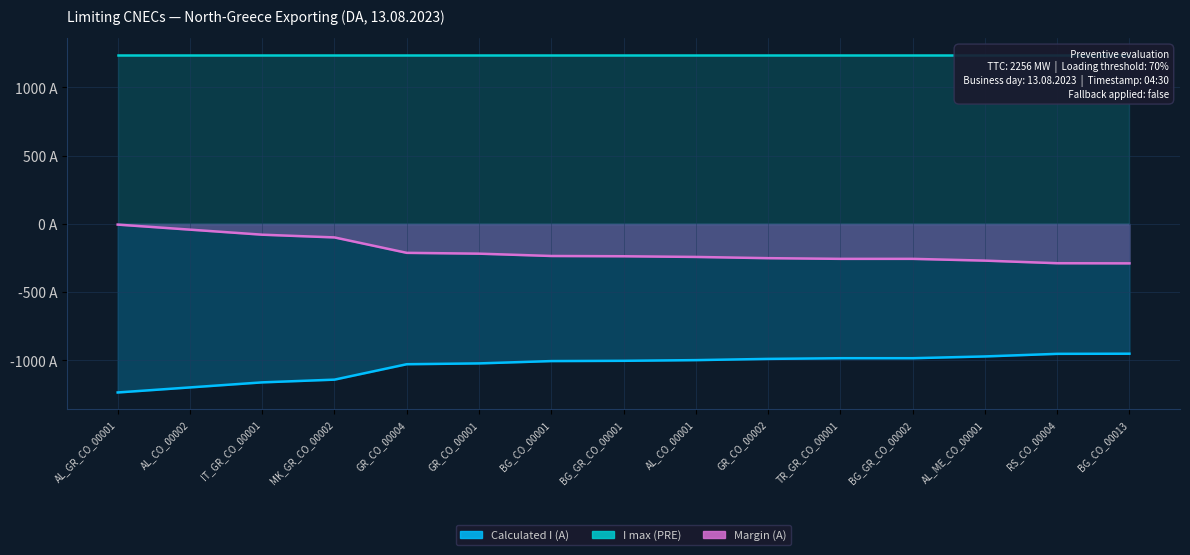

What is the difference between the Margin (A) values at MK_GR_CO_00002 and AL_CO_00002?

57